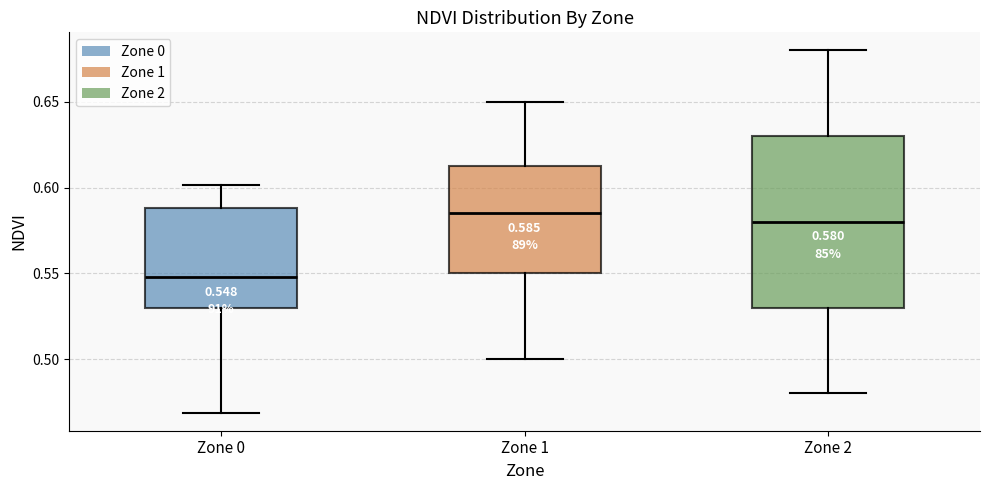

Which box is the tallest, from its lower edge to its upper edge?

Zone 2